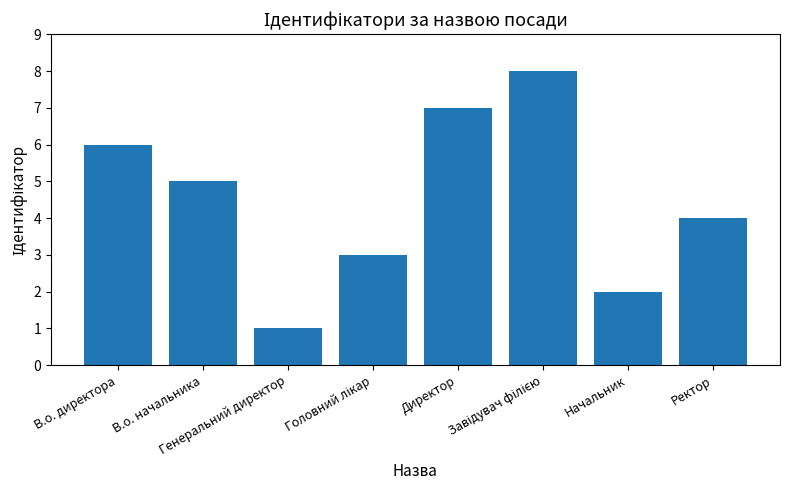

What is the difference between the maximum and minimum values?

7